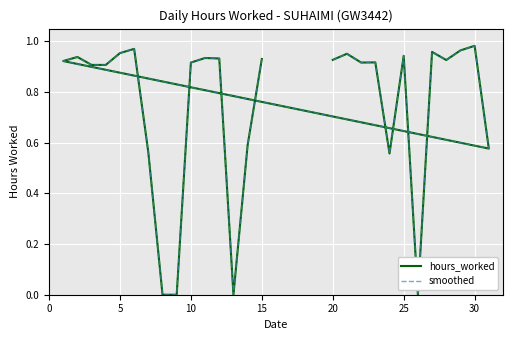

Between 10 and 13, which series saw the biggest shift?

hours_worked